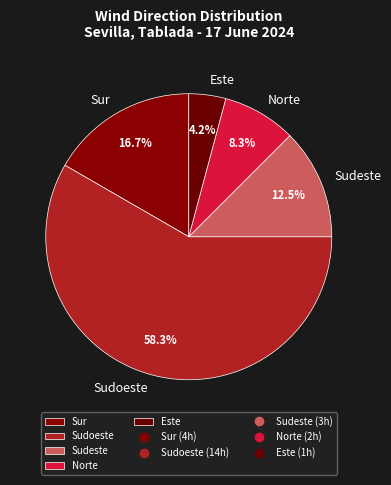

How many segments does this pie chart have?

5